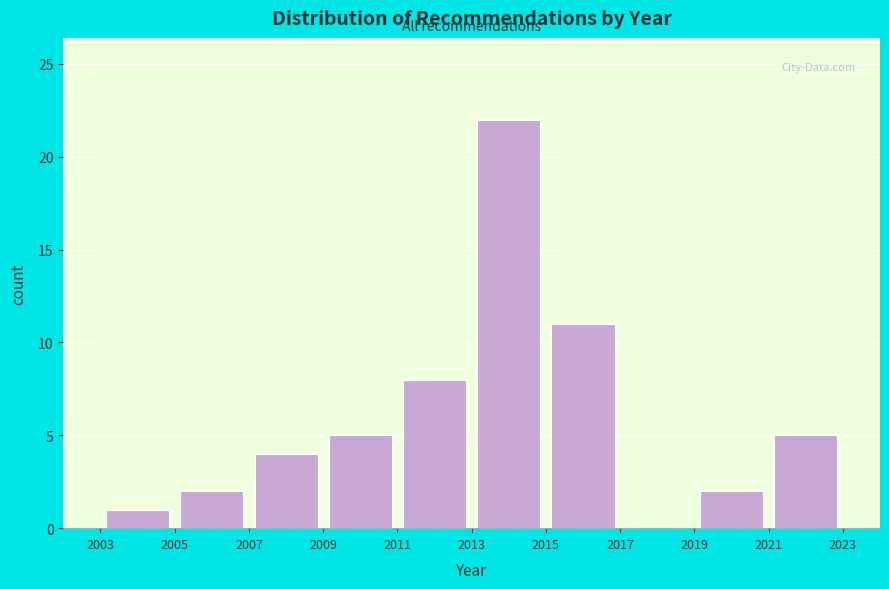

Reading left to right, list every bar in this chart as the range it spans on the x-axis followed by its height. The values are not printed on the chart, so give them approximately, as read against the axis.

2003 to 2005: 1
2005 to 2007: 2
2007 to 2009: 4
2009 to 2011: 5
2011 to 2013: 8
2013 to 2015: 22
2015 to 2017: 11
2017 to 2019: 0
2019 to 2021: 2
2021 to 2023: 5